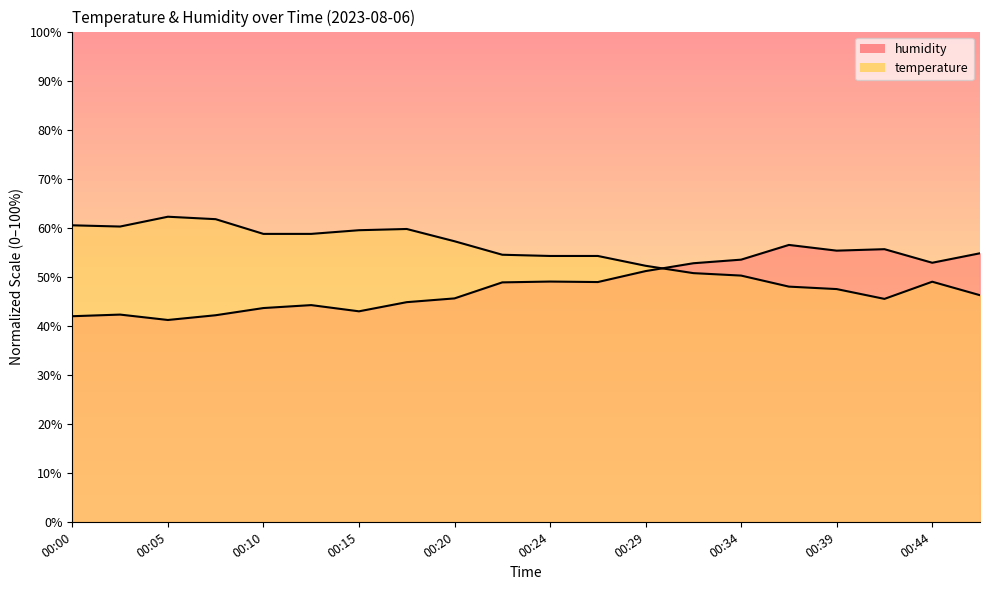

What is the value of the humidity point at the 1st from the left?

42.0